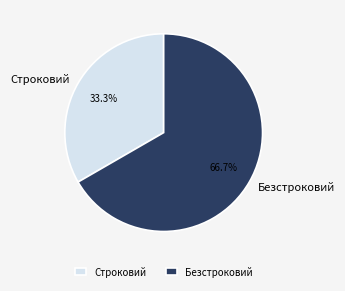

To the nearest percent, what portion does Строковий represent?

33%